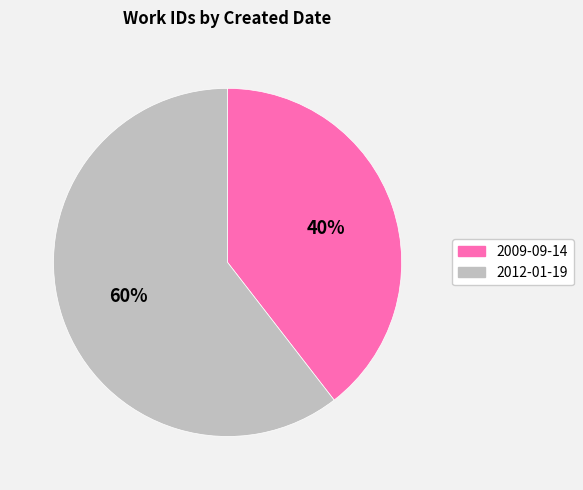

Rank the categories by value from lowest to highest.

2009-09-14, 2012-01-19